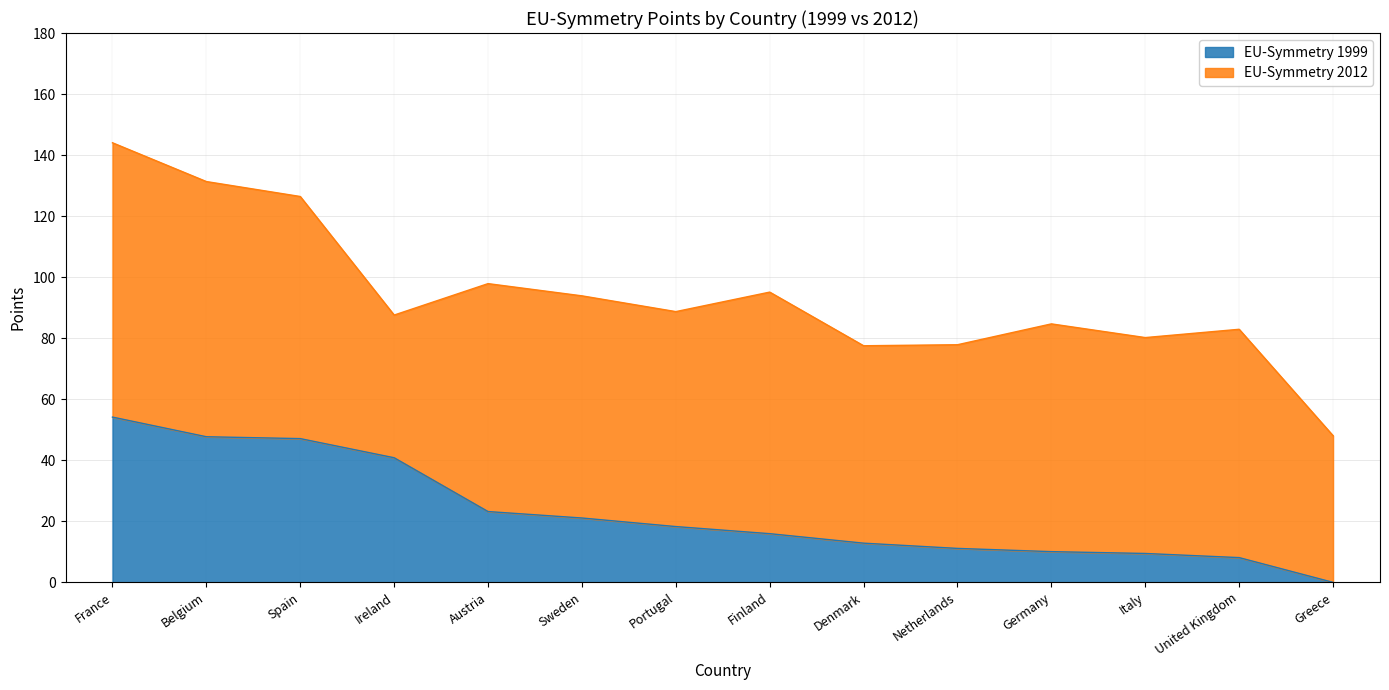

How many values are below 18?

7